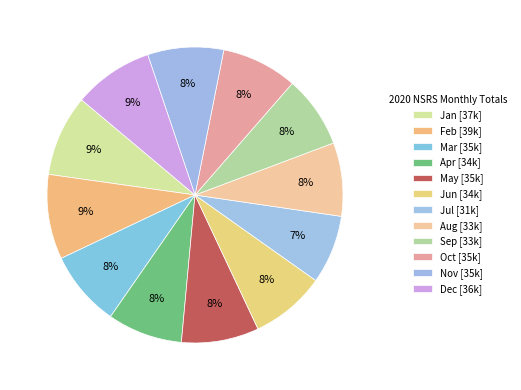

The Aug slice represents 8% of the pie. True or false?

True